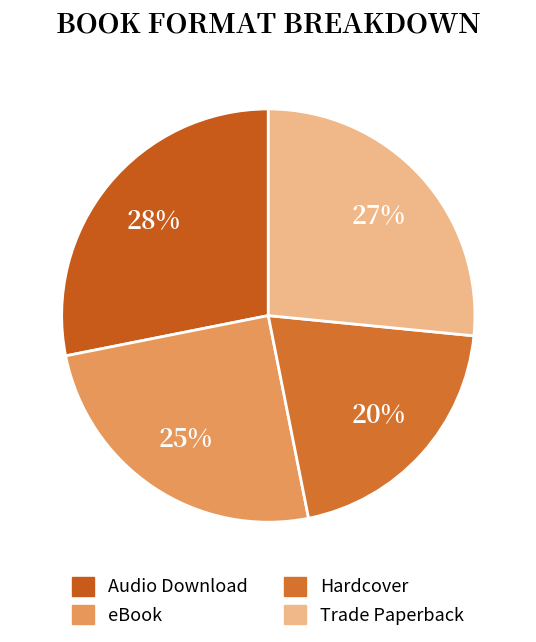

Count the number of slices in the pie.

4